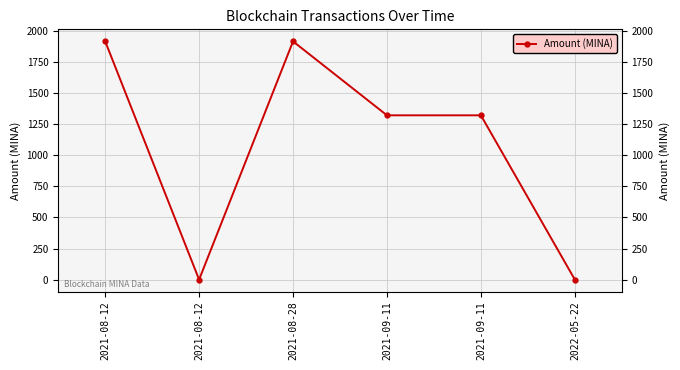

True or false: the data shows 973.0 at 2021-08-12.

False